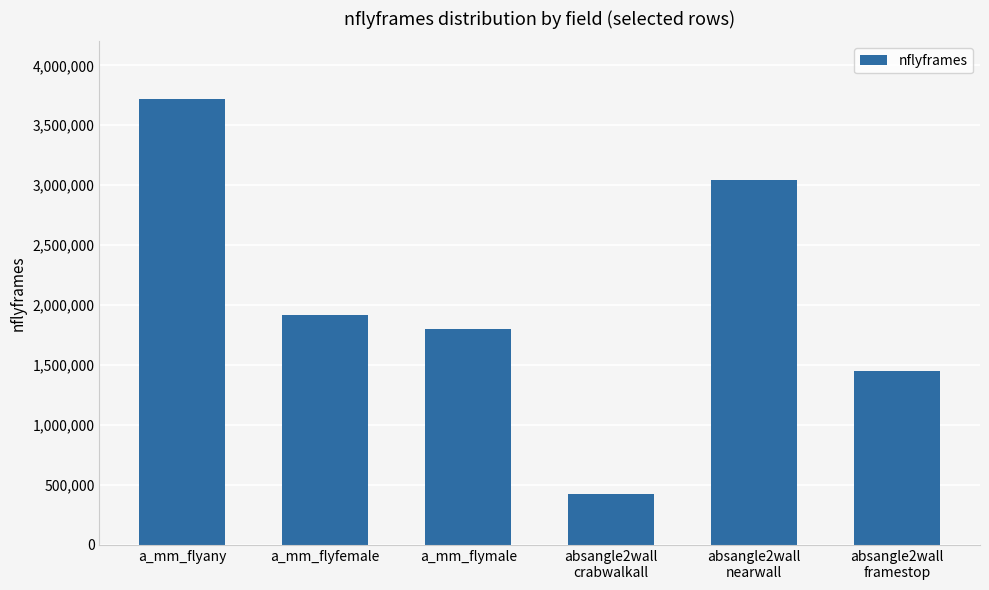

Rank the categories by value from highest to lowest.

a_mm_flyany, absangle2wall
nearwall, a_mm_flyfemale, a_mm_flymale, absangle2wall
framestop, absangle2wall
crabwalkall